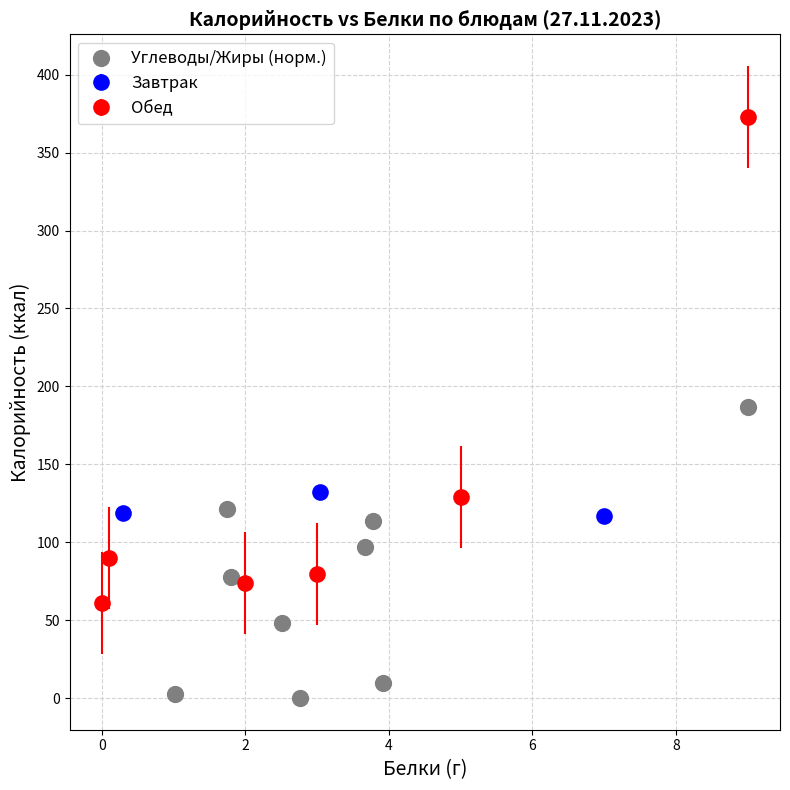

What is the range of Y values (max minus min)?

186.5